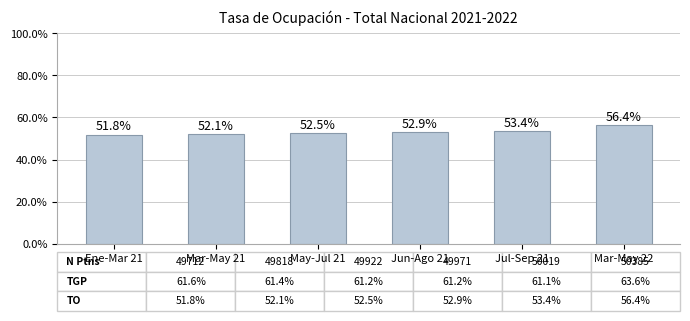

Approximately how many times larger is the value at Jul-Sep 21 compared to Ene-Mar 21?

1.0